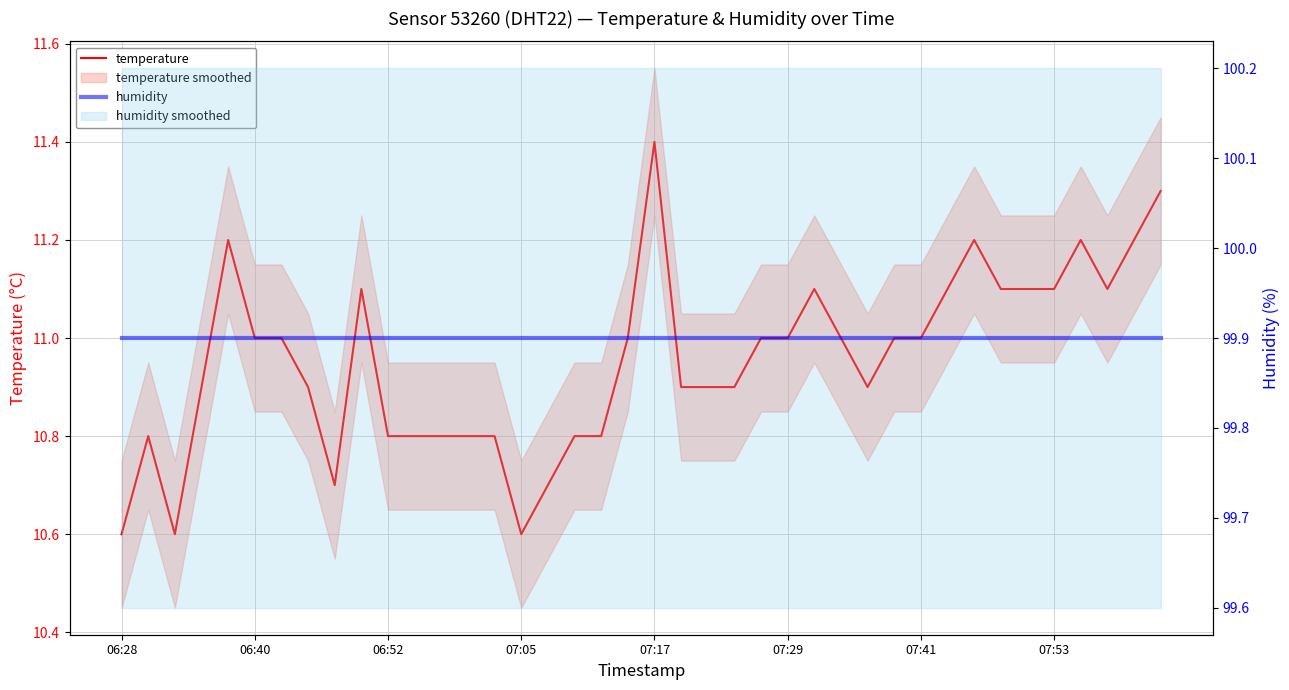

Which series changed the most between 06:40 and 15?

temperature